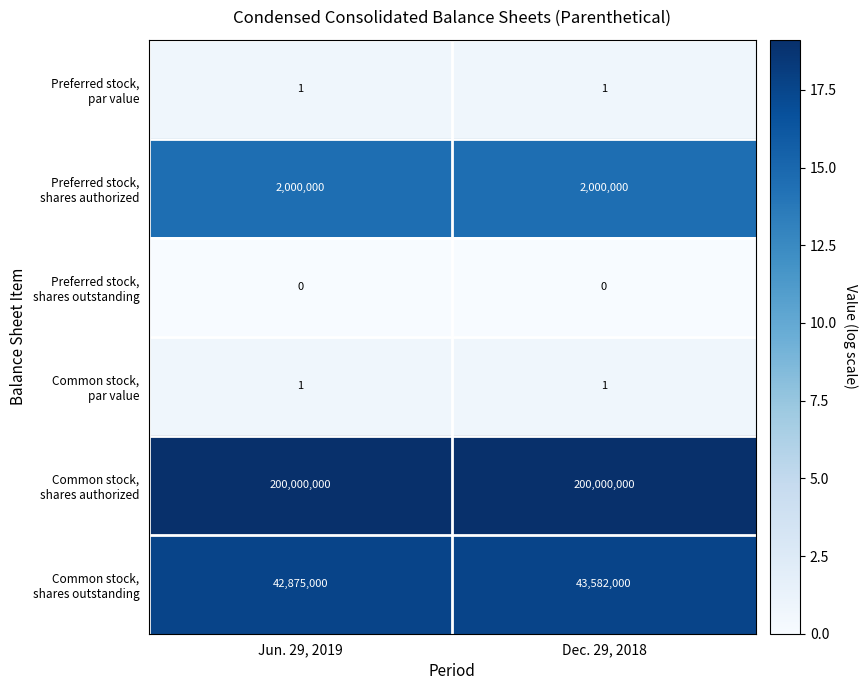

What is the total value across all series at Dec. 29, 2018?

245582002